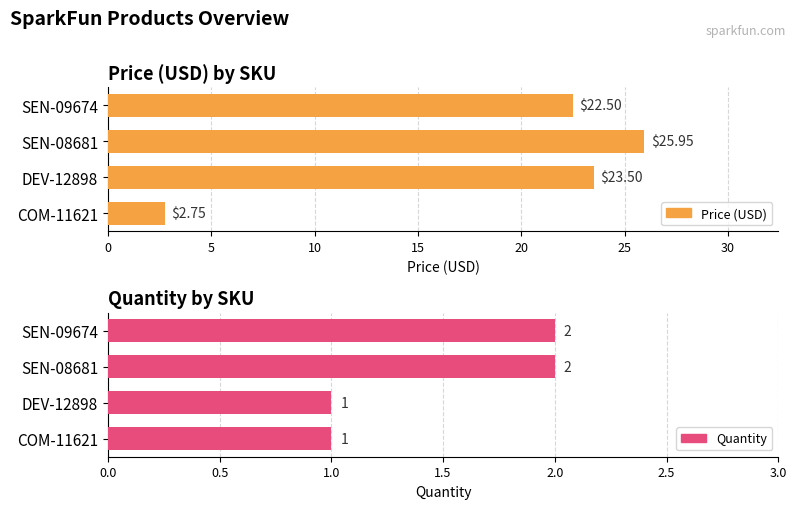

Rank the series by their maximum value, from highest to lowest.

Price (USD), Quantity